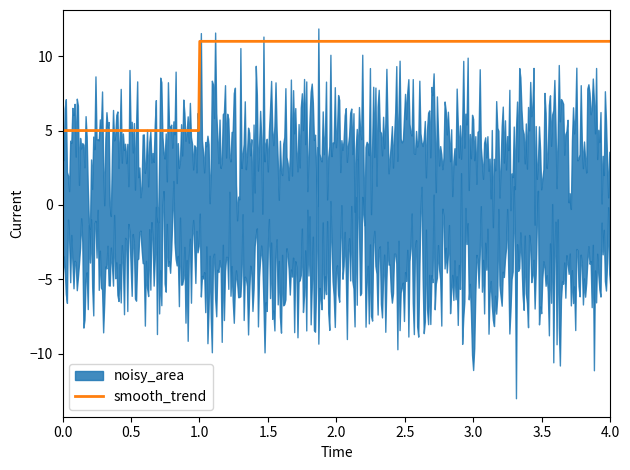

What is the minimum value for smooth_trend?

5